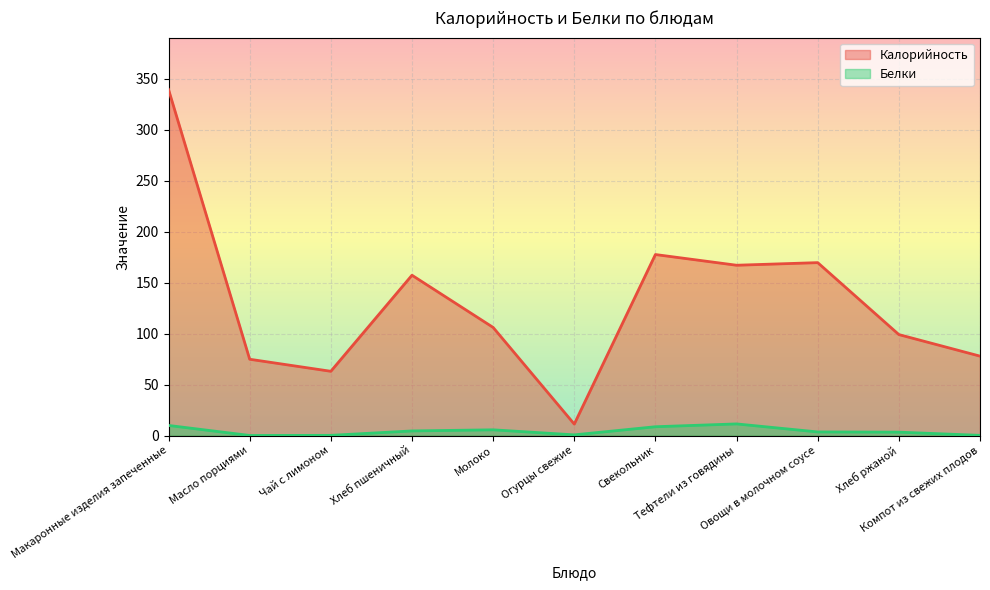

Which category has the highest value in the Белки series?

Тефтели из говядины